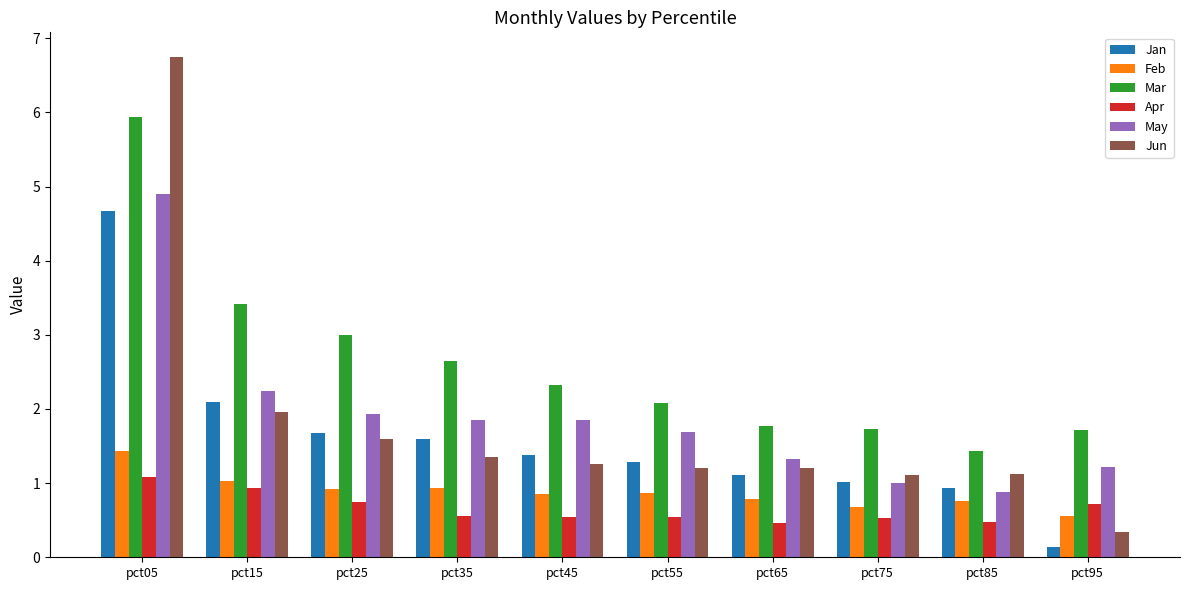

The Jan series shows 0.9 at pct85. True or false?

True